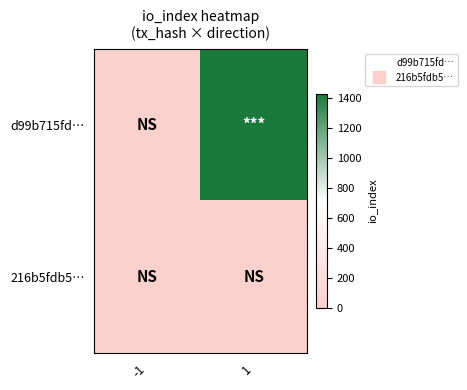

Rank the series by their maximum value, from highest to lowest.

d99b715fd…, 216b5fdb5…